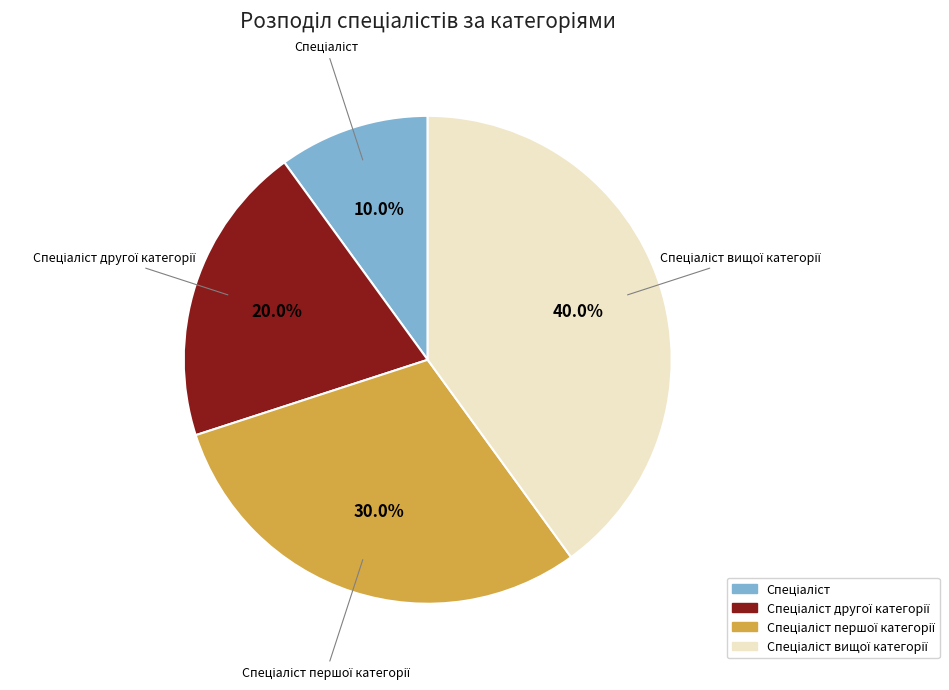

Is there a majority slice in this chart?

No